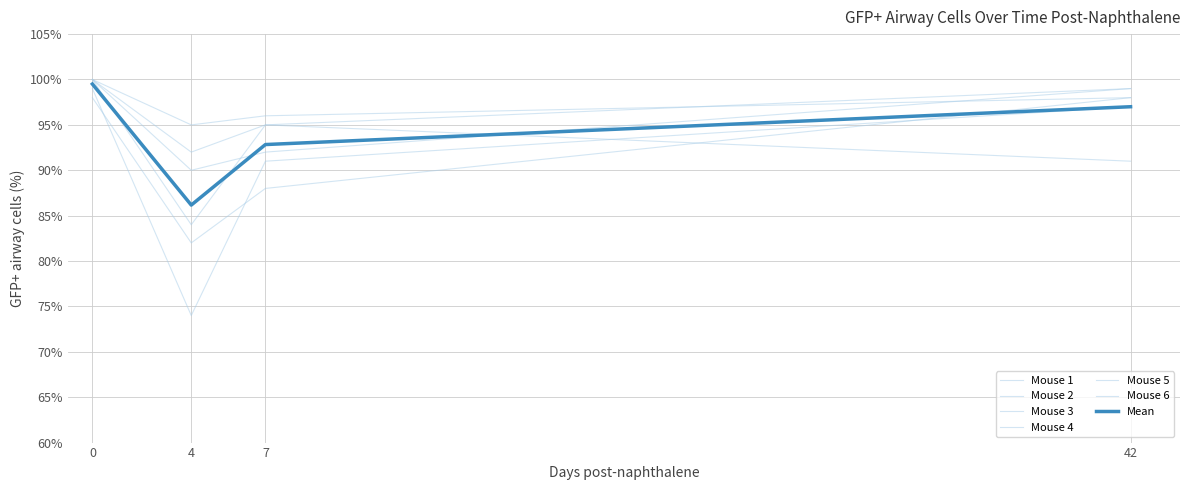

Is this an area chart (filled region under the line)?

No